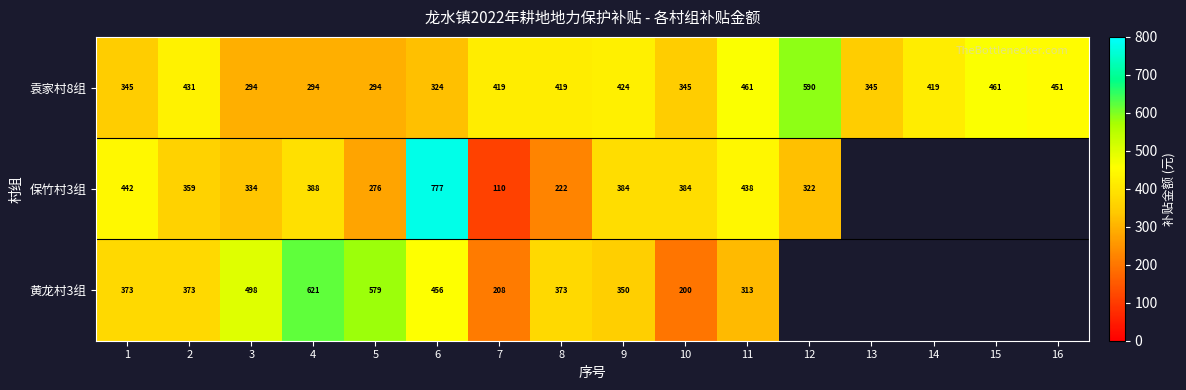

Is the value of 黄龙村3组 at 10 greater than the value of 保竹村3组 at 3?

No